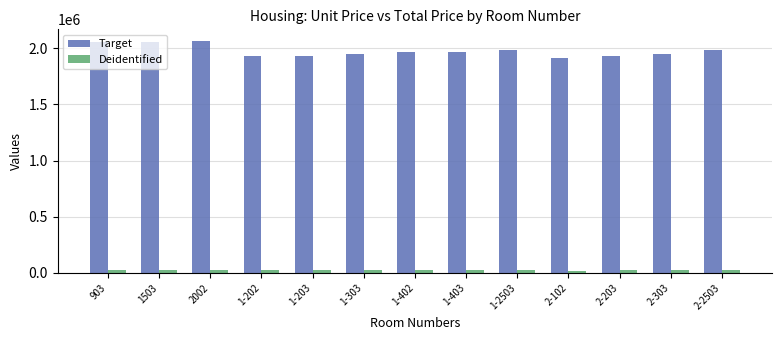

At how many categories does at least one series exceed 694189?

13